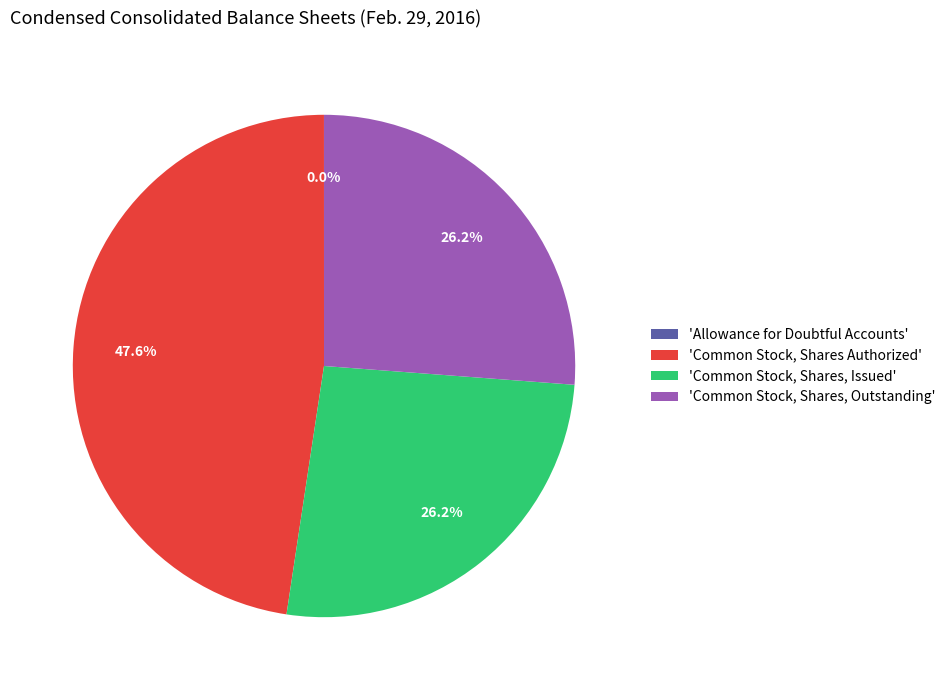

How much of the chart is everything except 'Common Stock, Shares Authorized'?

52.4%